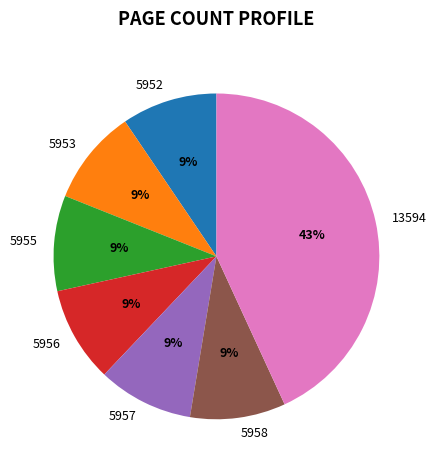

What percentage is the 5955 slice, to the nearest percent?

9%